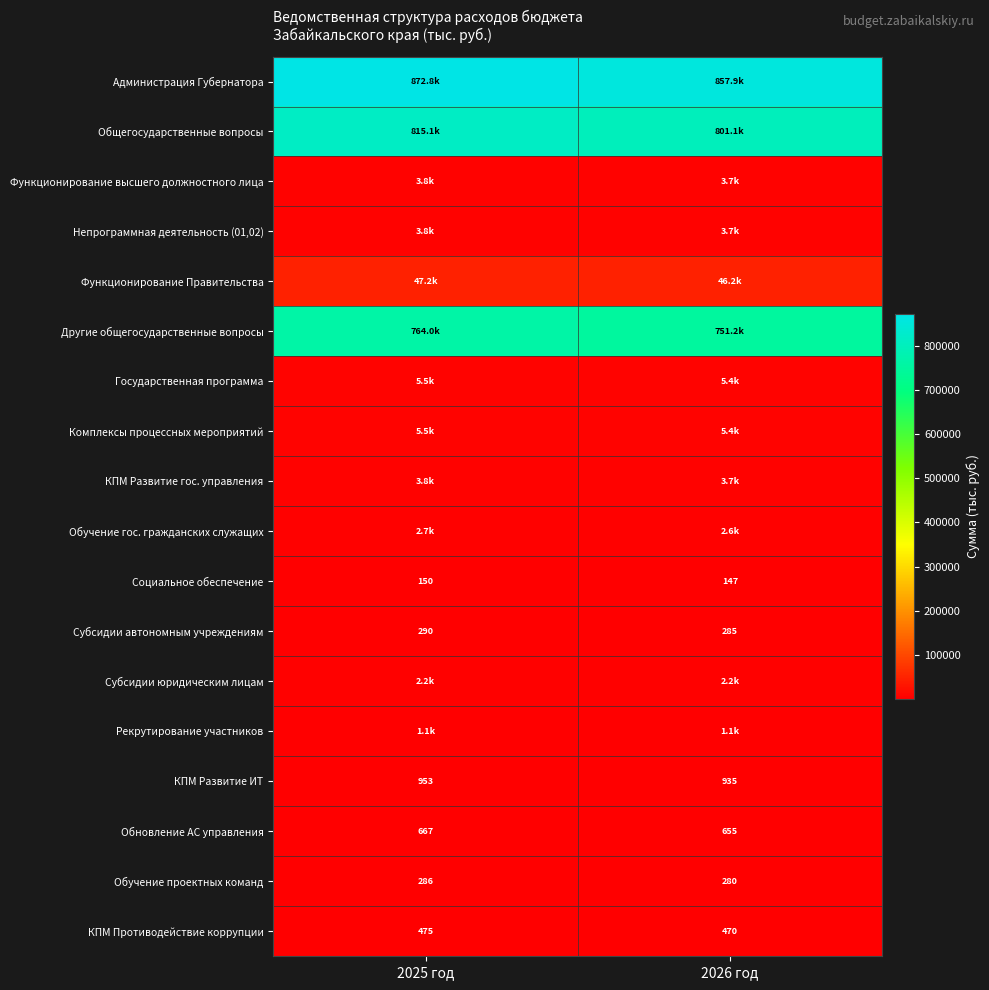

The Обучение проектных команд series shows 140.3 at 2025 год. True or false?

False